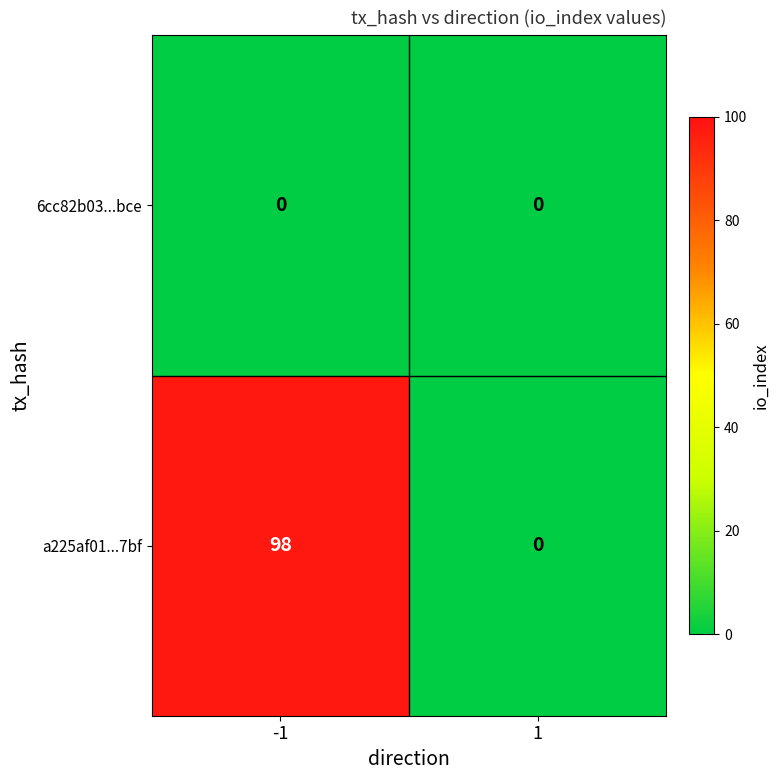

What is the greatest value displayed?

98